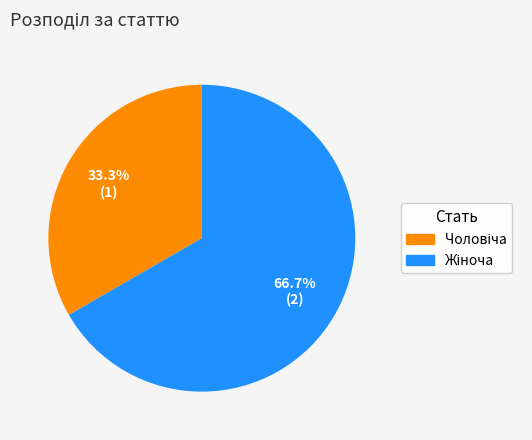

Does any single category account for the majority?

Yes